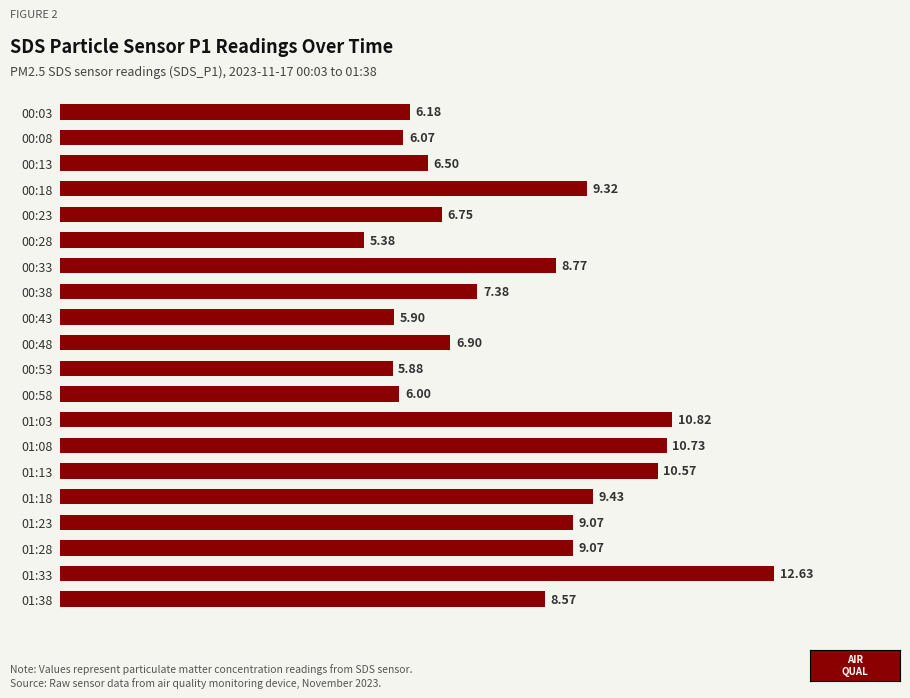

What is the difference between the second highest and minimum values?

5.4